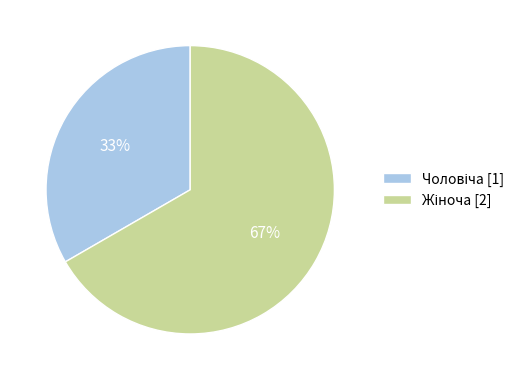

Is there a majority slice in this chart?

Yes